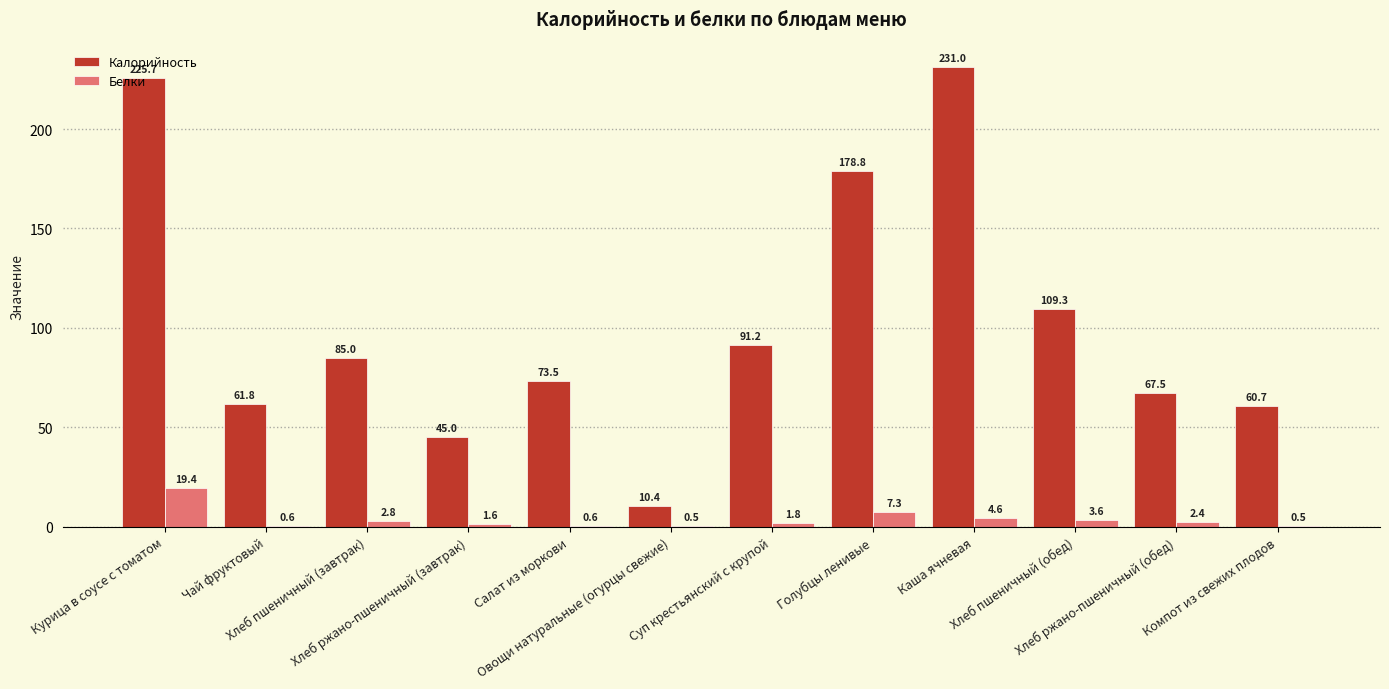

What is the highest value of the Белки series?

19.4